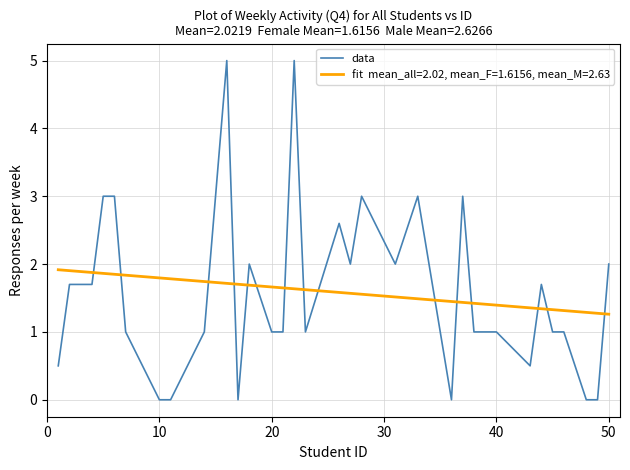

What is the greatest value displayed?

5.0